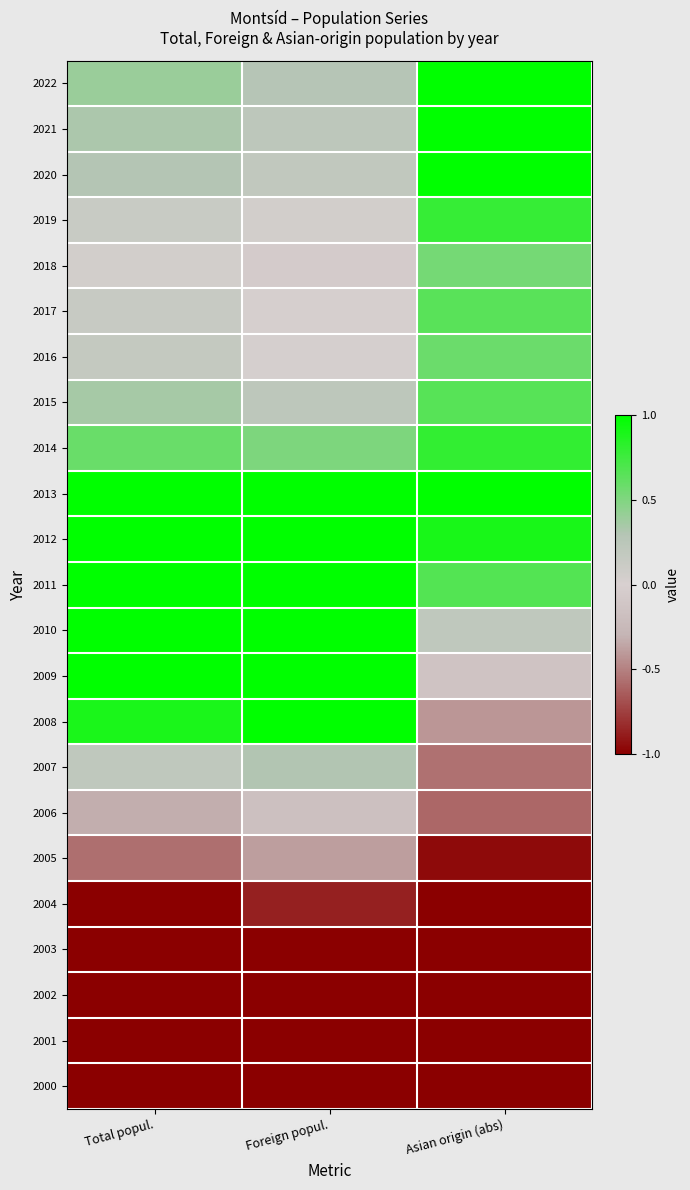

At which category is the sum across all series the highest?

Total popul.